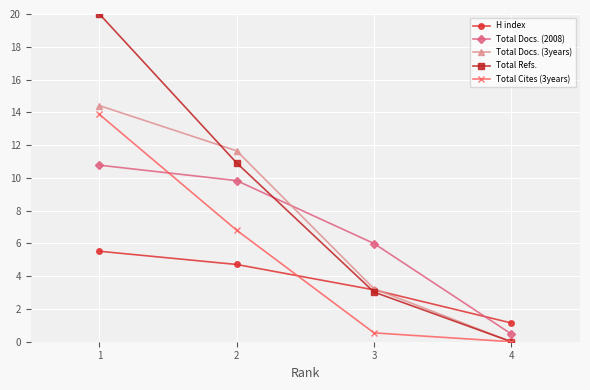

Reading left to right, what are all the values shown in this chart?

H index: 5.5	4.7	3.2	1.1
Total Docs. (2008): 10.8	9.8	6.0	0.5
Total Docs. (3years): 14.4	11.6	3.2	0.0
Total Refs.: 20.0	10.9	3.0	0.0
Total Cites (3years): 13.9	6.8	0.5	0.0